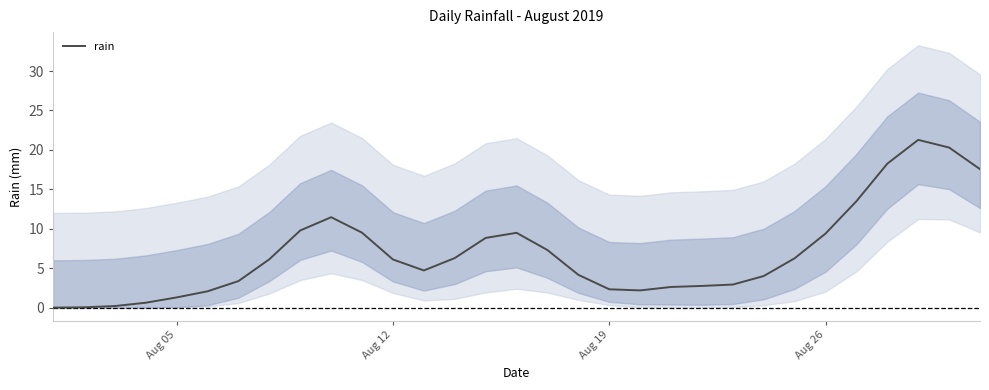

What is the maximum value for rain?

21.3